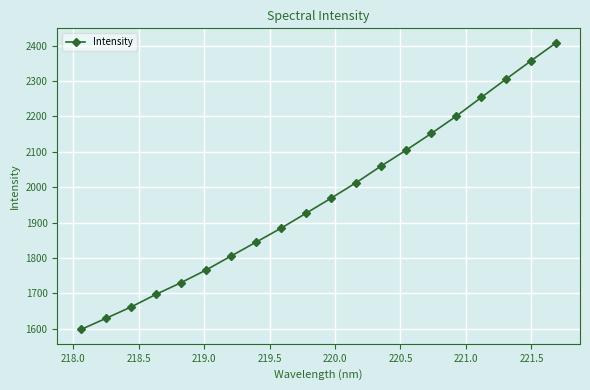

What is the sum of all values?

39371.8